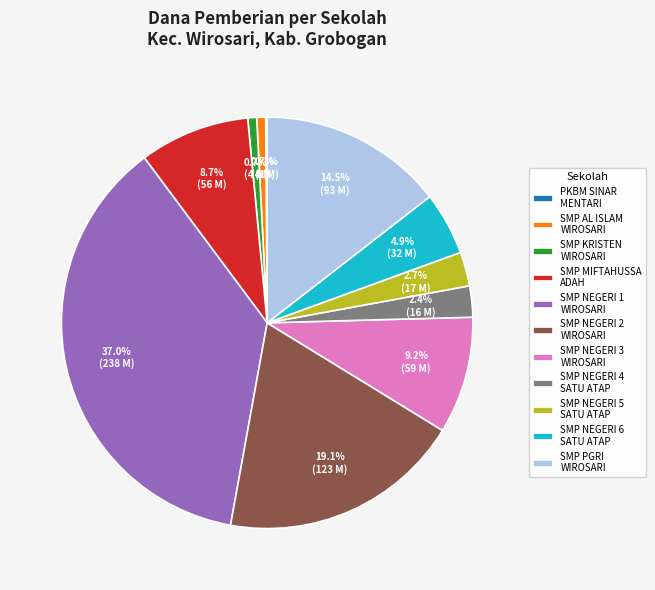

What is the largest slice in the pie chart?

SMP NEGERI 1 WIROSARI